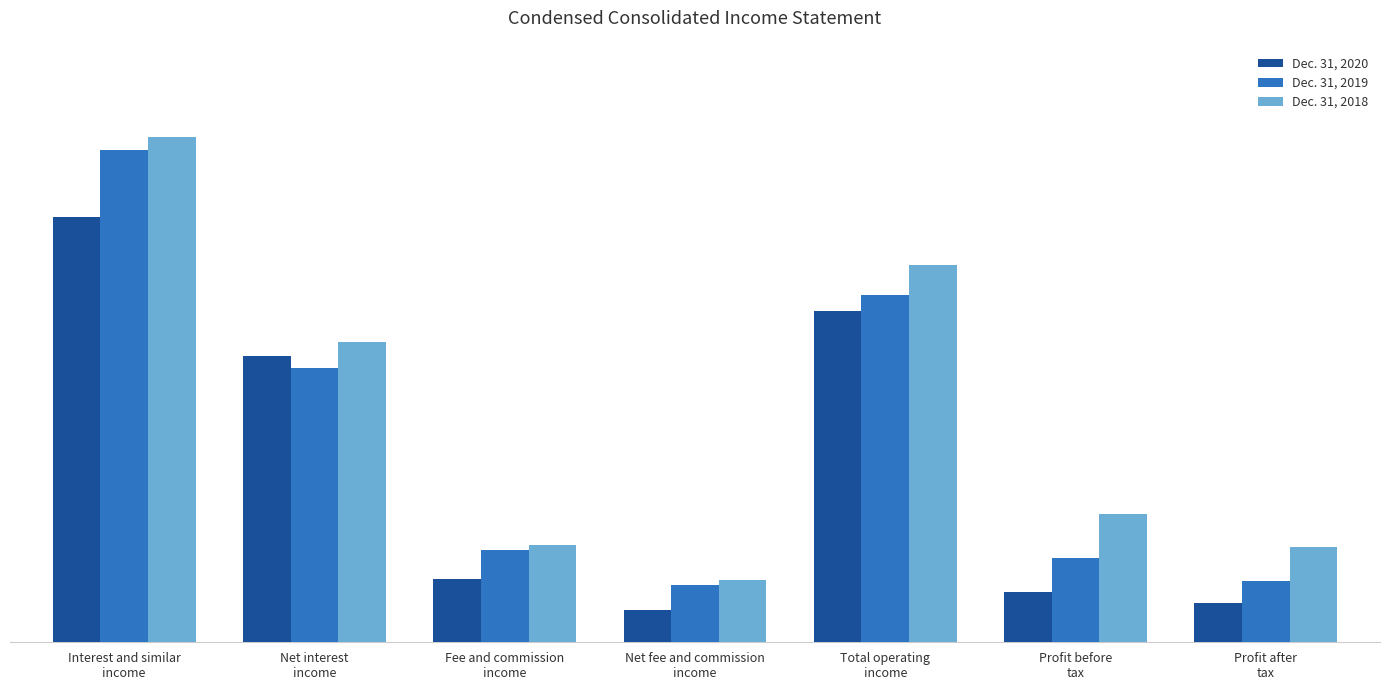

The value of Dec. 31, 2018 at Interest and similar
income is 10649. True or false?

False